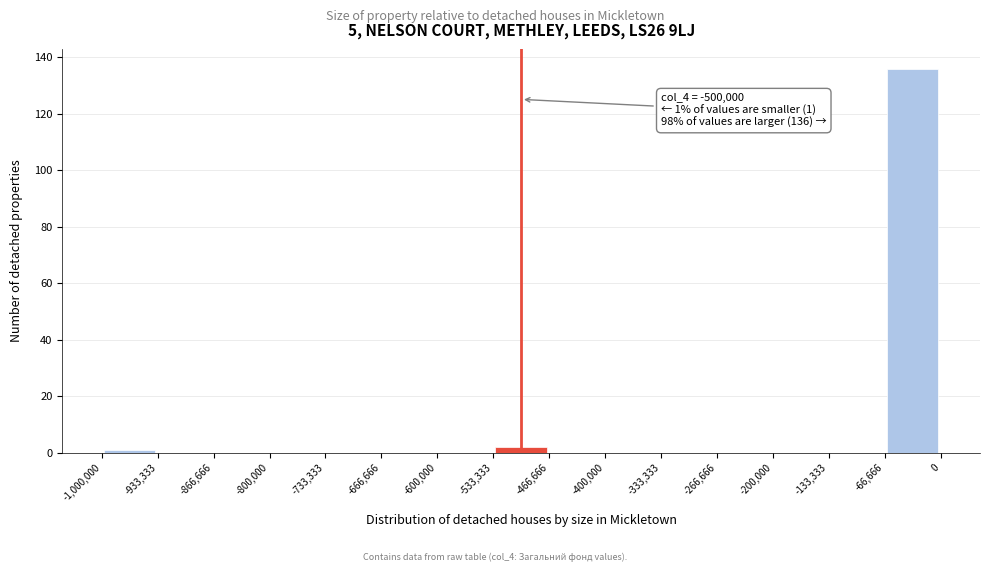

Over which range of the x-axis is the bar tallest?

-66,666 to 0